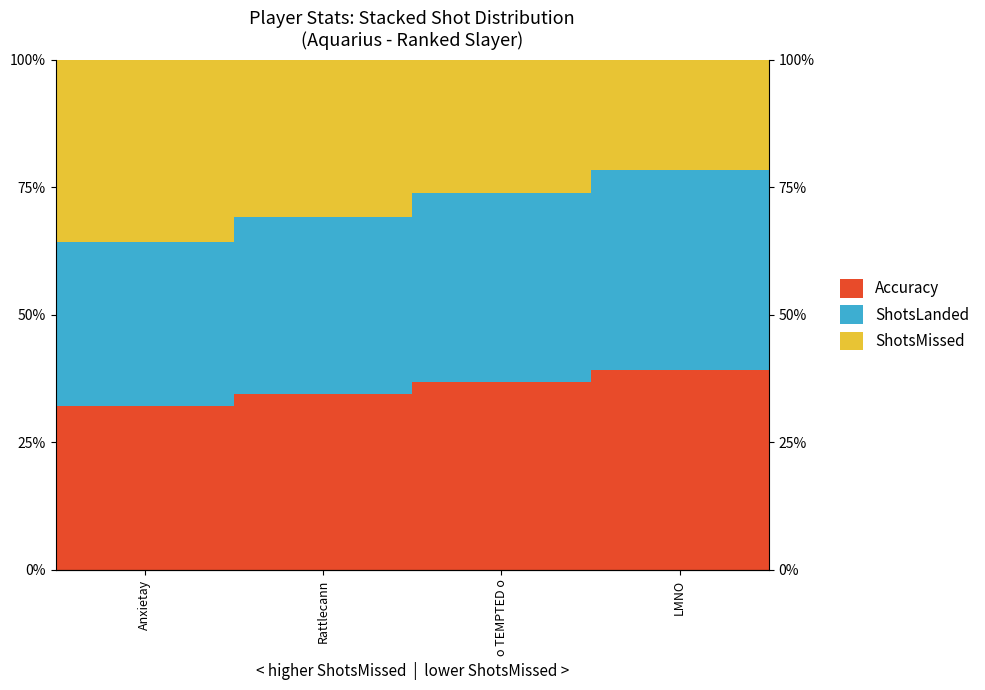

What is the highest value of the ShotsMissed series?

35.8